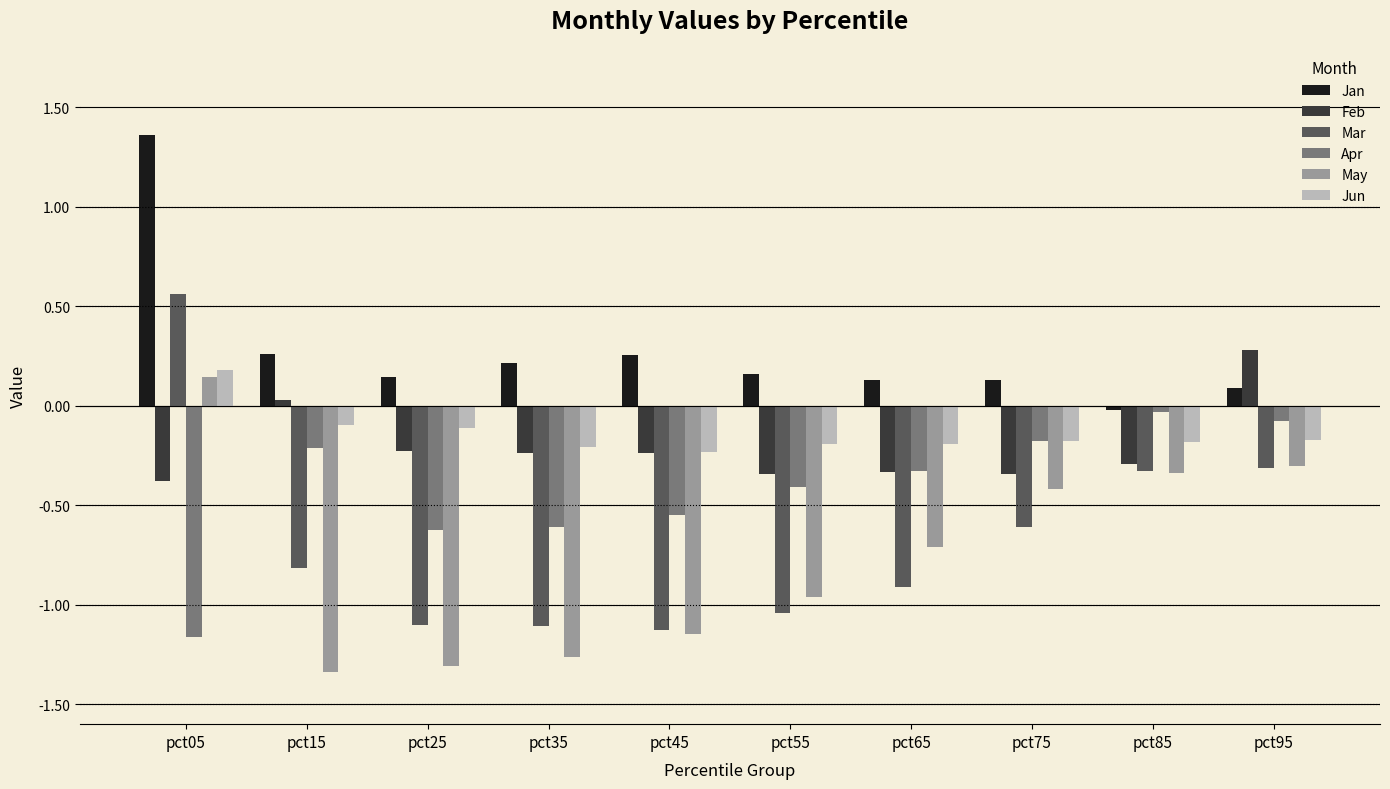

What is the average value of the Mar series?

-0.7